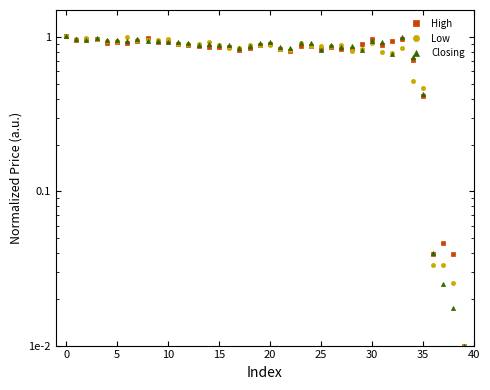

At which label is High closest to 0?

39